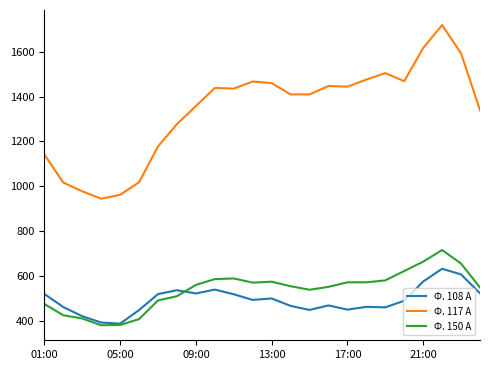

Which series has the largest total across all categories?

Ф. 117 А